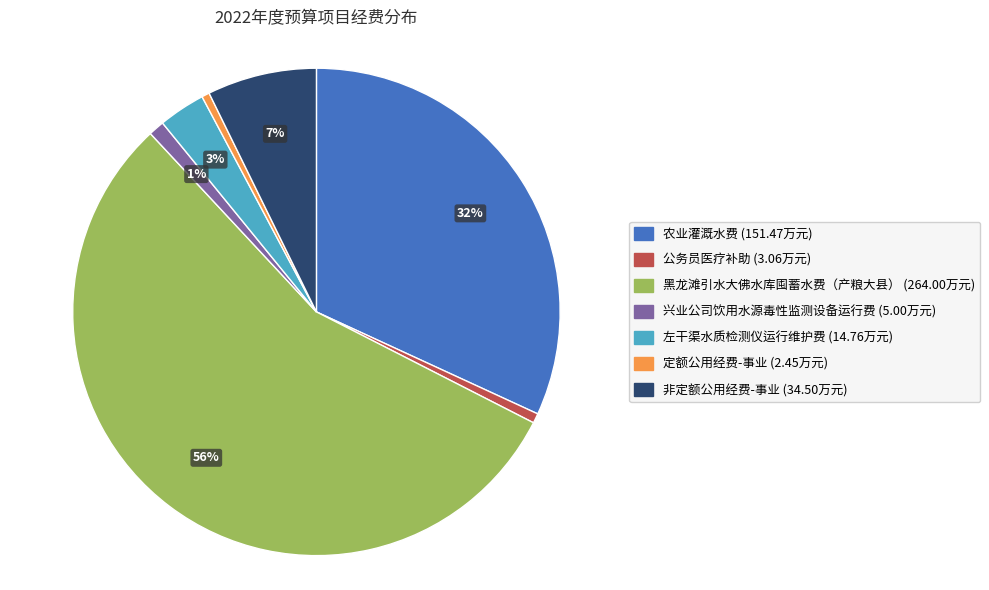

Do 定额公用经费-事业 and 兴业公司饮用水源毒性监测设备运行费 together represent more than half of the pie?

No